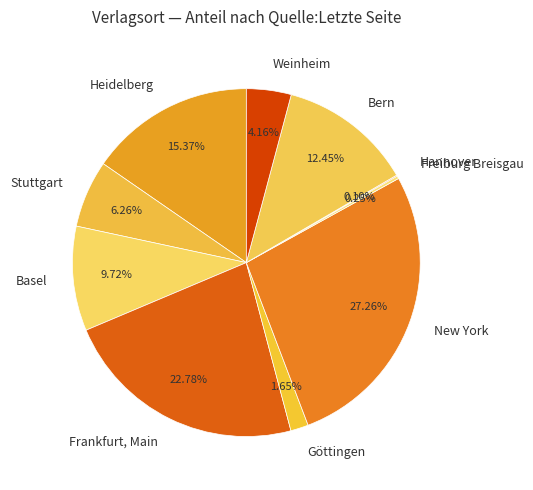

To the nearest percent, what is the difference between the Göttingen and Basel slice percentages?

8%